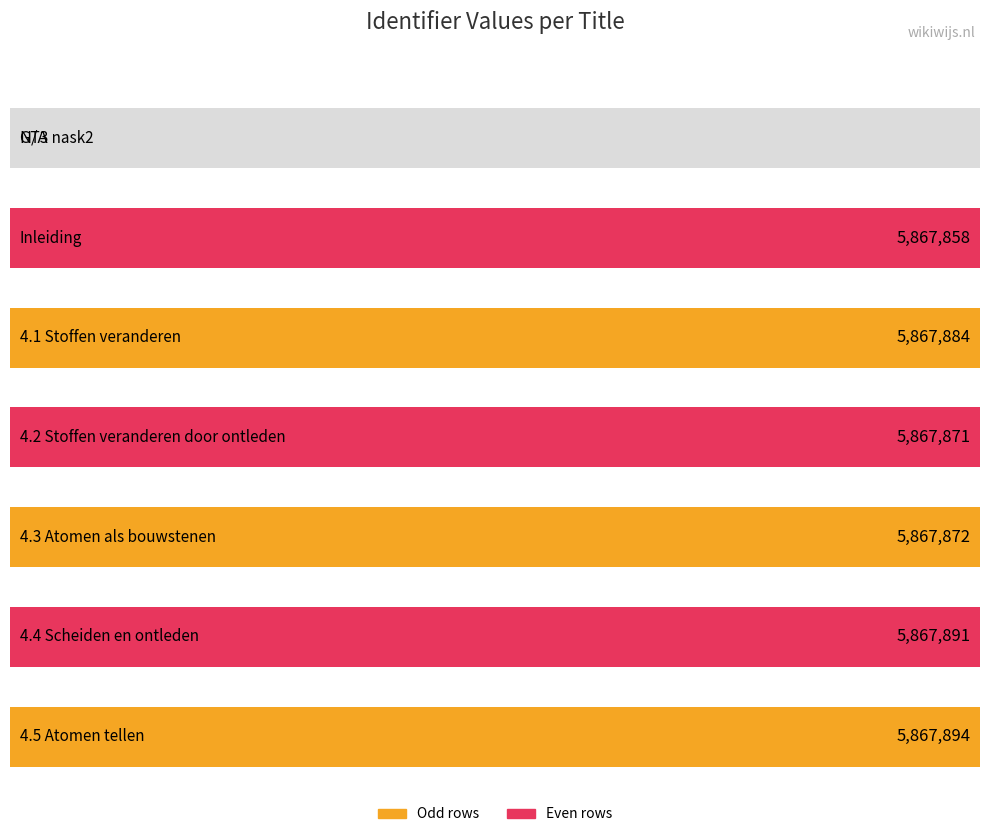

At which label is the value closest to 2933947?

Inleiding